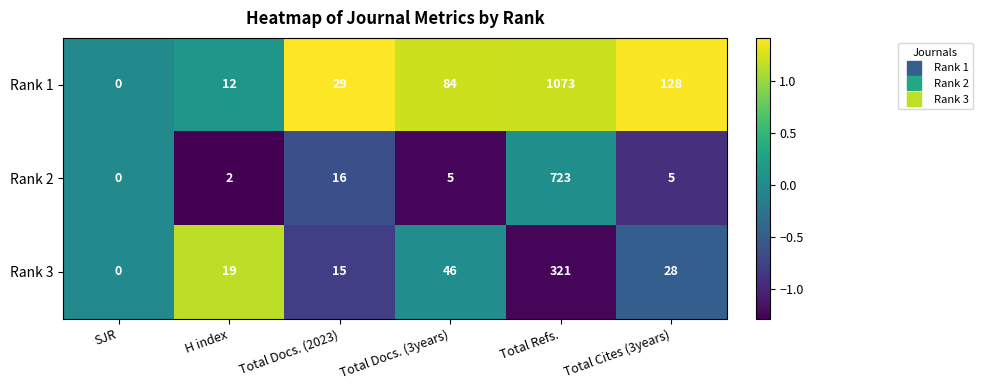

Which series changed the most between Total Docs. (2023) and Total Docs. (3years)?

Rank 1